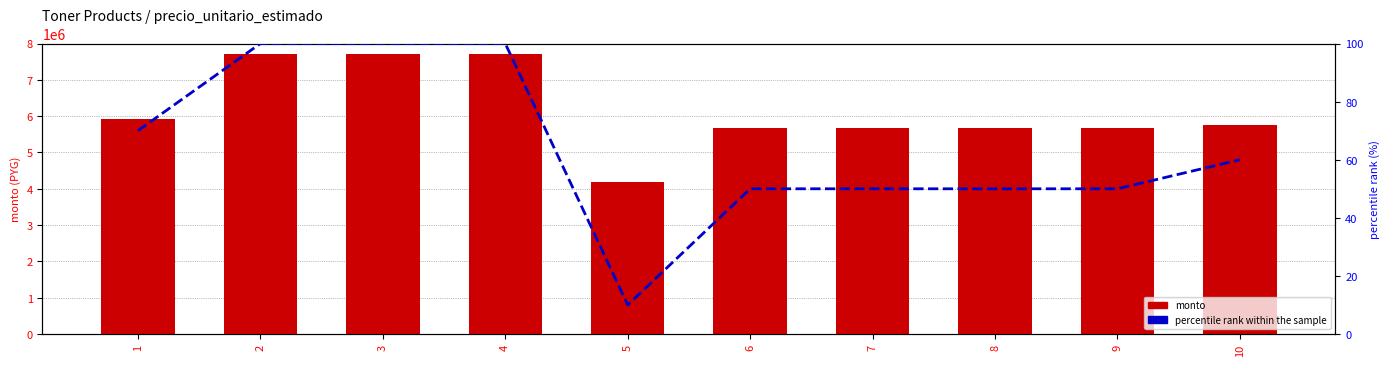

What is the value of the percentile rank within the sample bar at the 9th from the left?

50